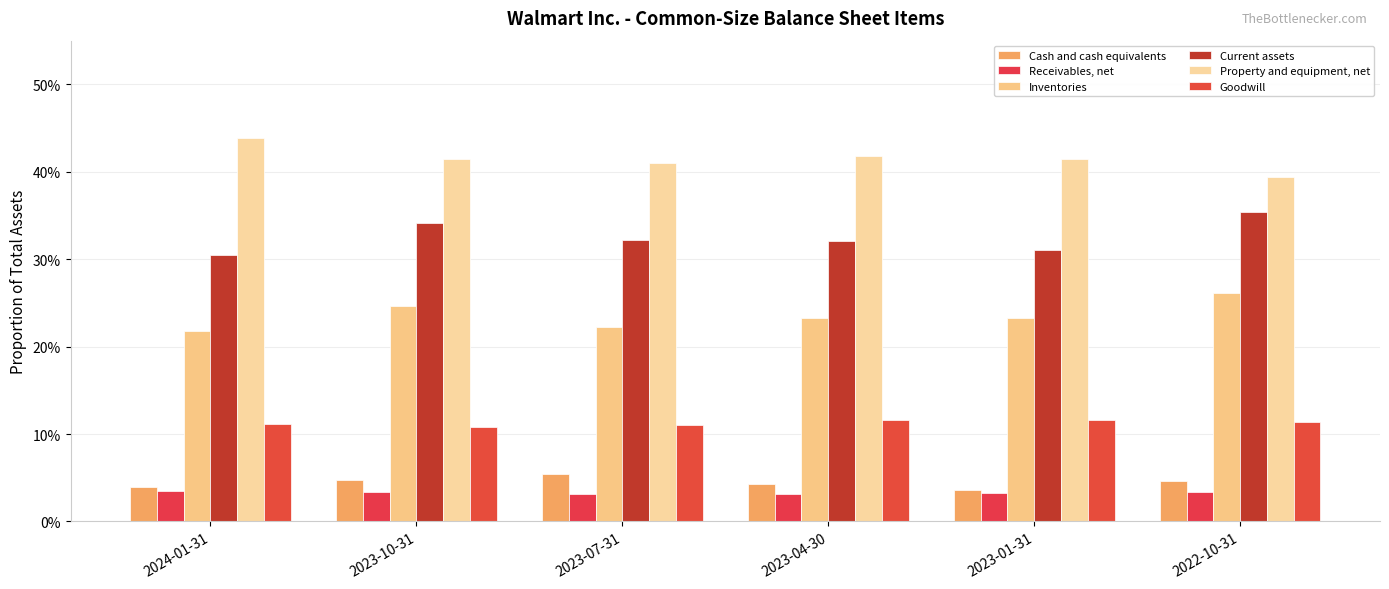

At how many categories does at least one series exceed 0?

6